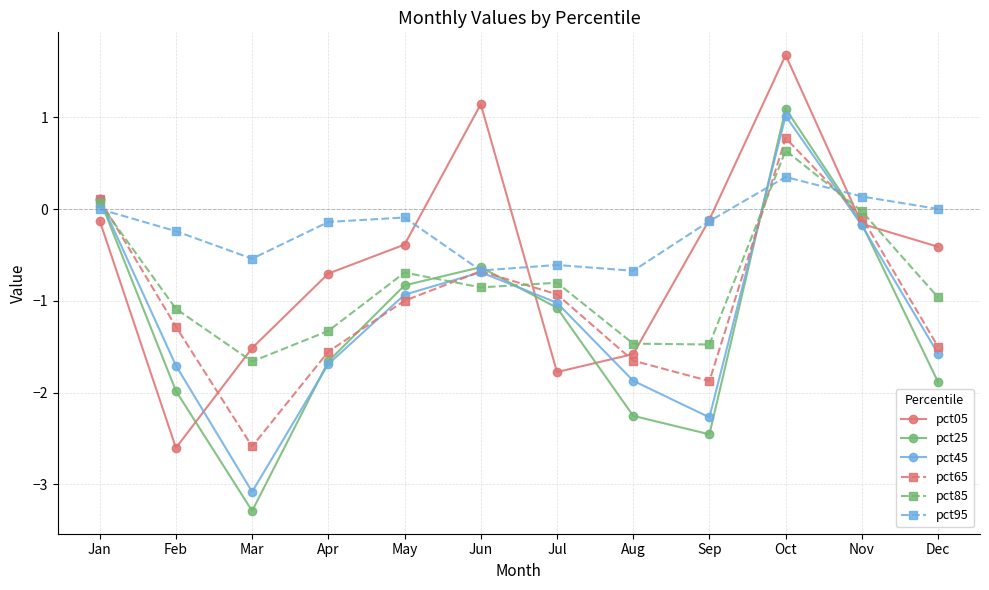

True or false: pct45 has a value of 1.0 at Oct.

True